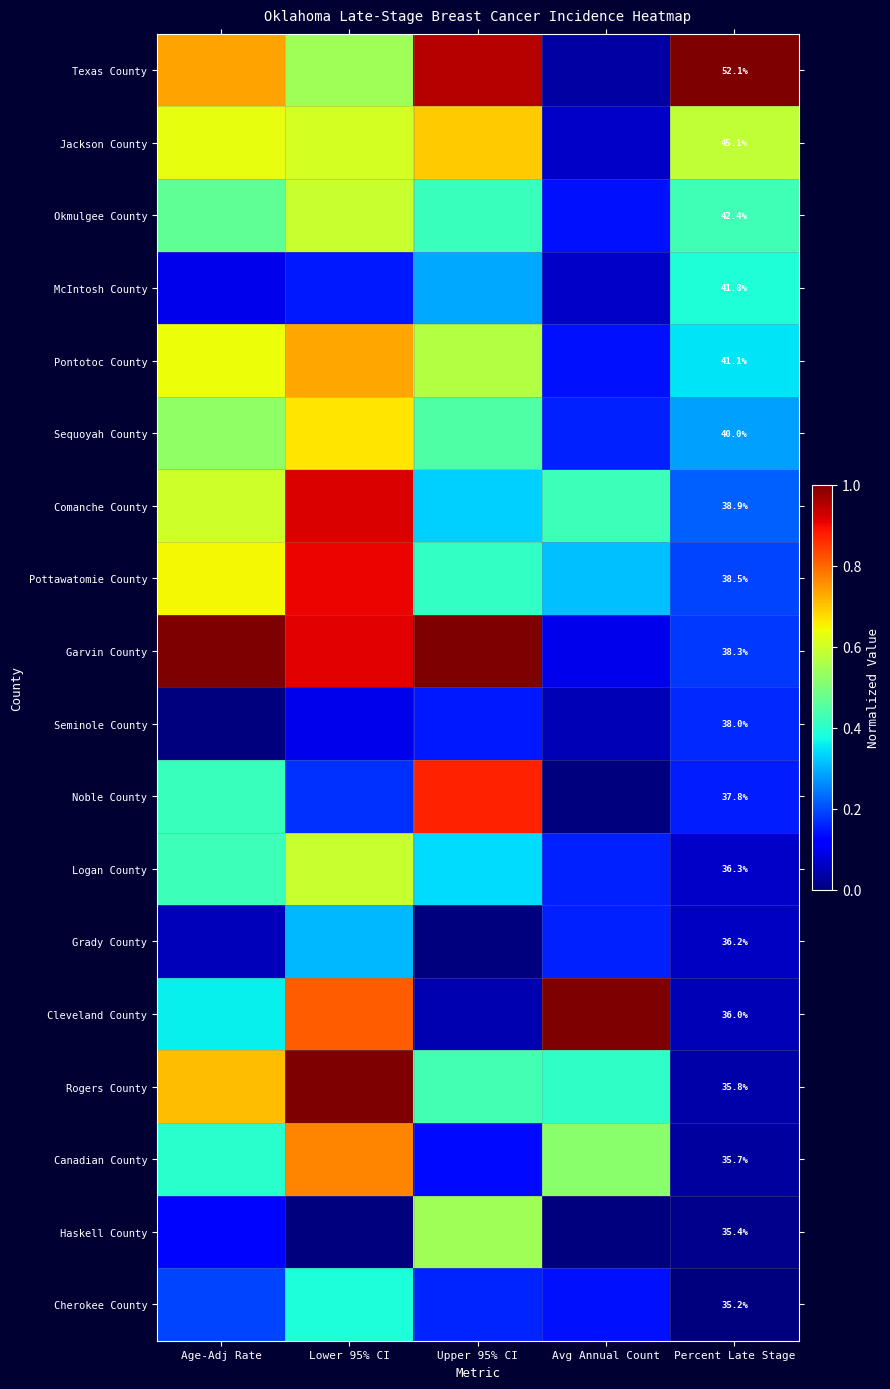

Rank the series at Percent Late Stage from highest to lowest value.

Texas County, Jackson County, Okmulgee County, McIntosh County, Pontotoc County, Sequoyah County, Comanche County, Pottawatomie County, Garvin County, Seminole County, Noble County, Logan County, Grady County, Cleveland County, Rogers County, Canadian County, Haskell County, Cherokee County